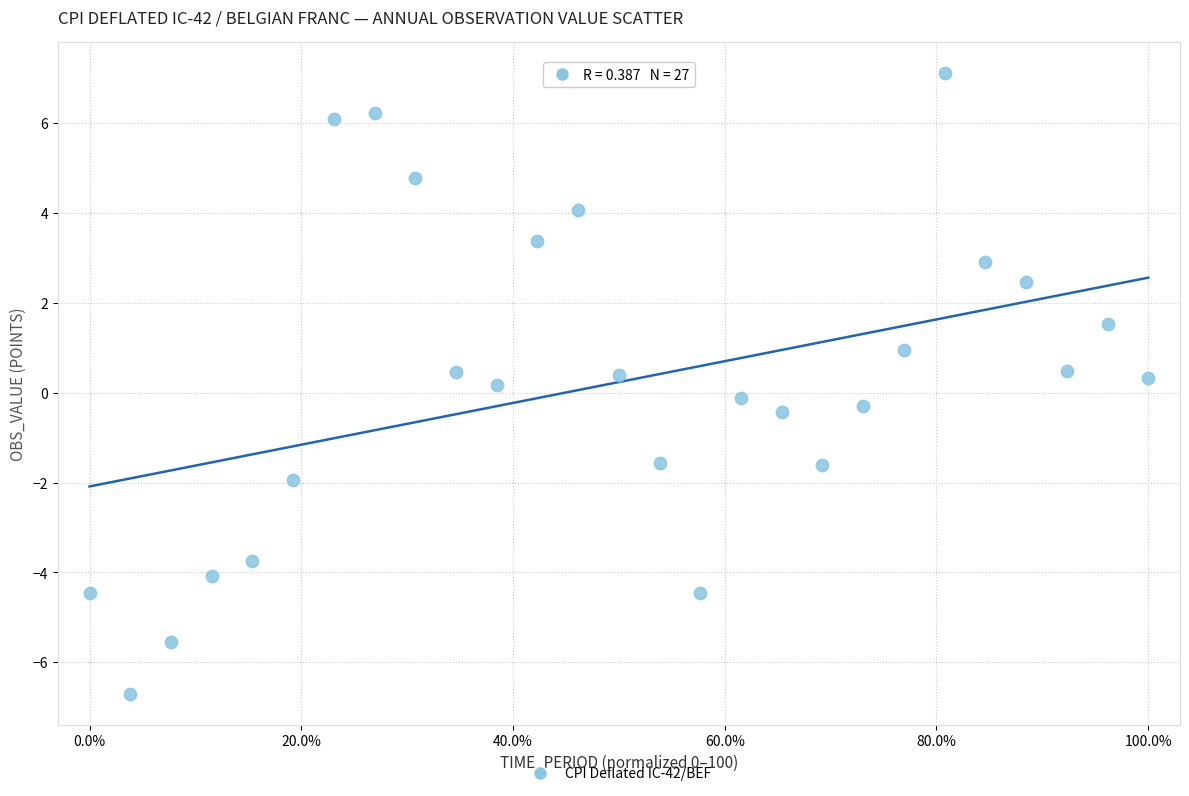

What is the range of X values (max minus min)?

100.0